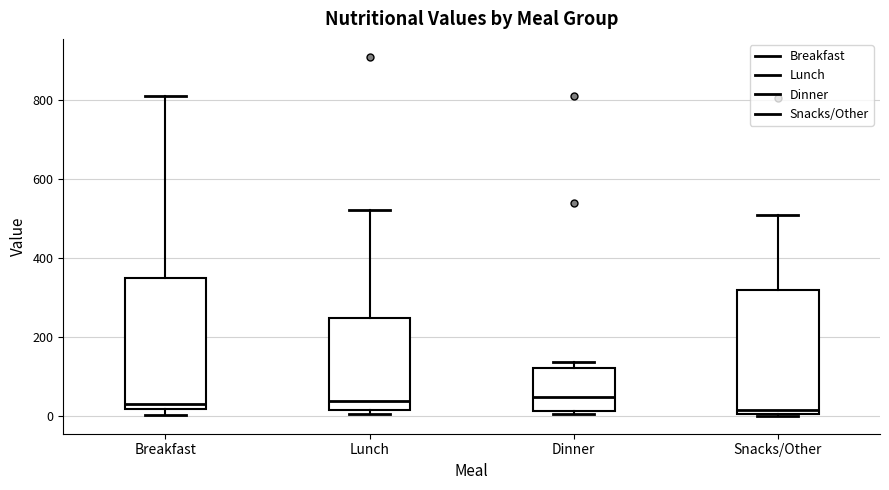

Reading left to right, read every box against the y-axis: the position of its median line, the range the box covers, and the ends of its whiskers. The values are not printed on the chart, so give them approximately, as read against the axis.

Breakfast: median 40, box 20 to 340, whiskers 0 to 800
Lunch: median 40, box 20 to 240, whiskers 0 to 520
Dinner: median 40, box 20 to 120, whiskers 0 to 140
Snacks/Other: median 20, box 0 to 320, whiskers 0 to 500